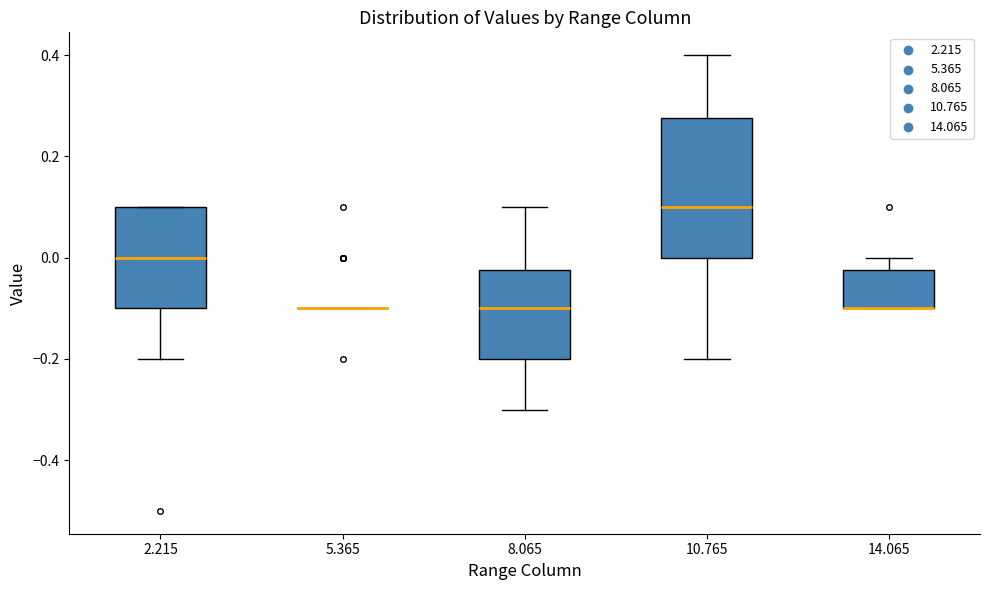

Reading left to right, transcribe this box plot: for each box, give where its median line is, the range the box spans, and where its two whiskers end, as read against the y-axis. The values are not printed on the chart, so give them approximately, as read against the axis.

2.215: median 0.00, box -0.10 to 0.10, whiskers -0.20 to 0.10
5.365: box collapsed to a line at -0.10, whiskers -0.10 to -0.10
8.065: median -0.10, box -0.20 to -0.02, whiskers -0.30 to 0.10
10.765: median 0.10, box 0.00 to 0.28, whiskers -0.20 to 0.40
14.065: median -0.10 (drawn on the box's lower edge), box -0.10 to -0.02, whiskers -0.10 to 0.00